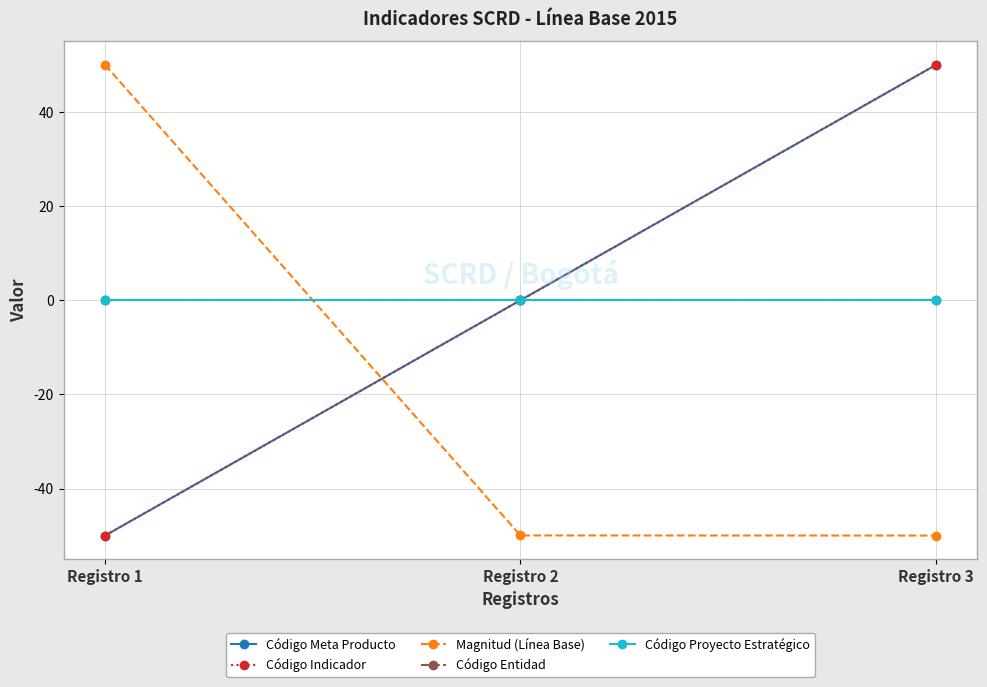

What is the total value across all series at Registro 3?

50.0